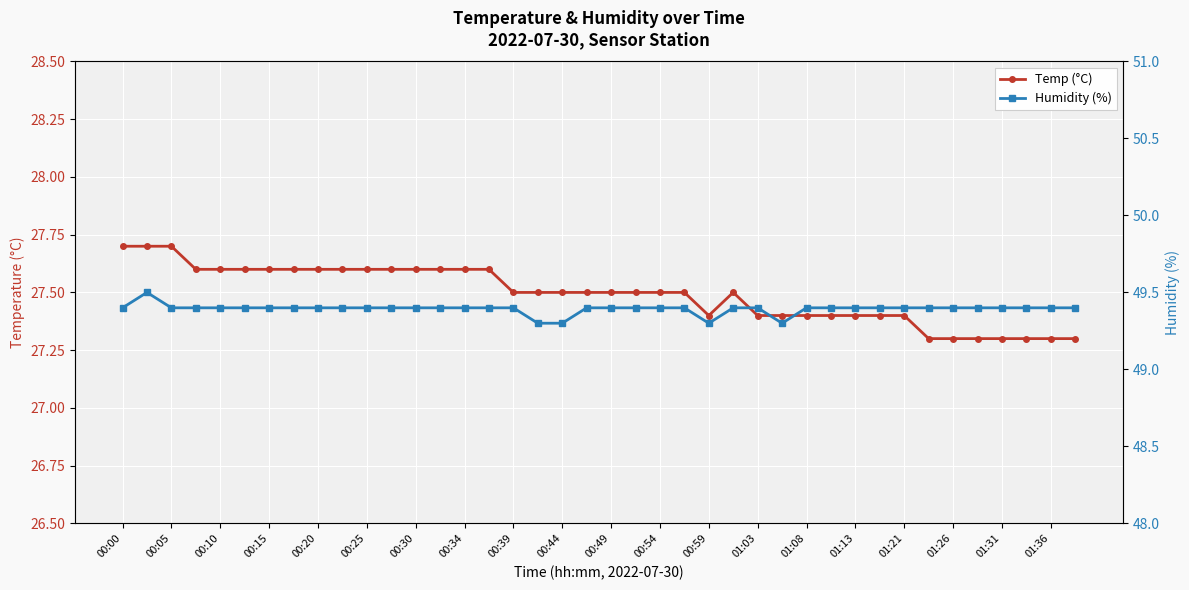

Between 26 and 00:34, which is larger?

00:34